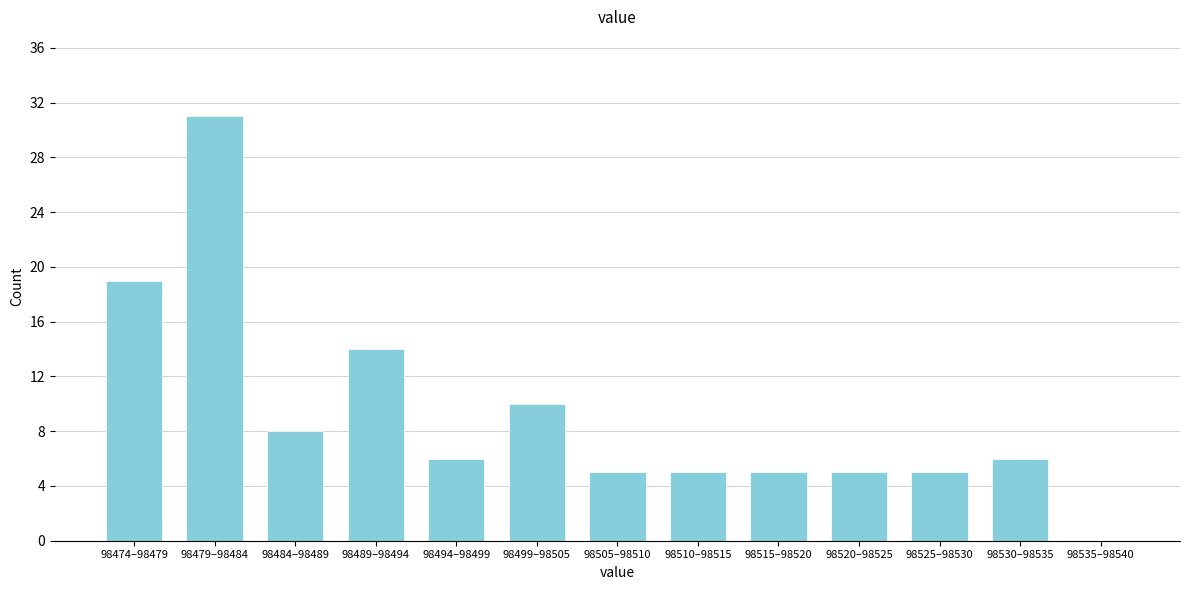

Reading left to right, extract all data points from this chart.

98474–98479=19	98479–98484=31	98484–98489=8	98489–98494=14	98494–98499=6	98499–98505=10	98505–98510=5	98510–98515=5	98515–98520=5	98520–98525=5	98525–98530=5	98530–98535=6	98535–98540=0